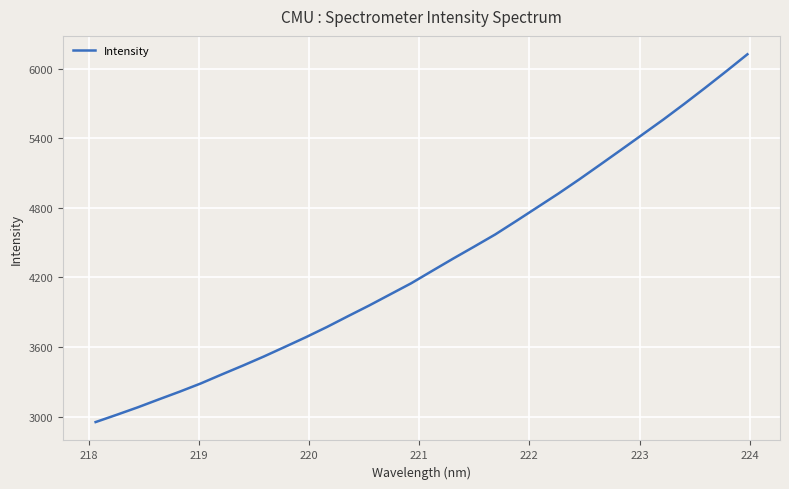

What is the difference between the maximum and minimum values?

3169.1